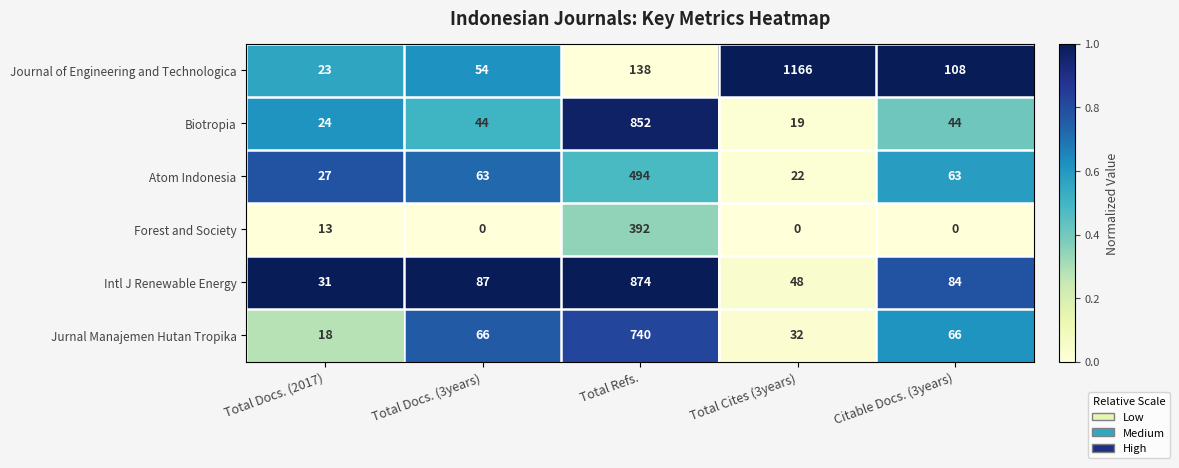

What is the sum of the Biotropia values at Citable Docs. (3years) and Total Refs.?

896